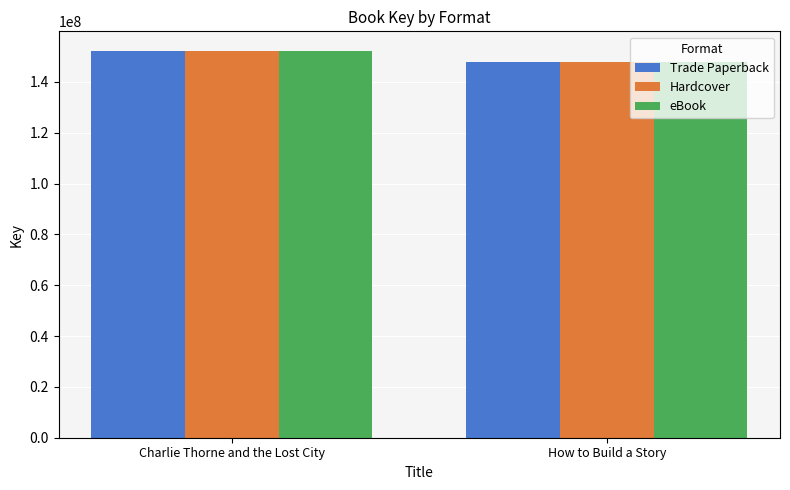

What is the label of the 2nd bar from the left?

How to Build a Story